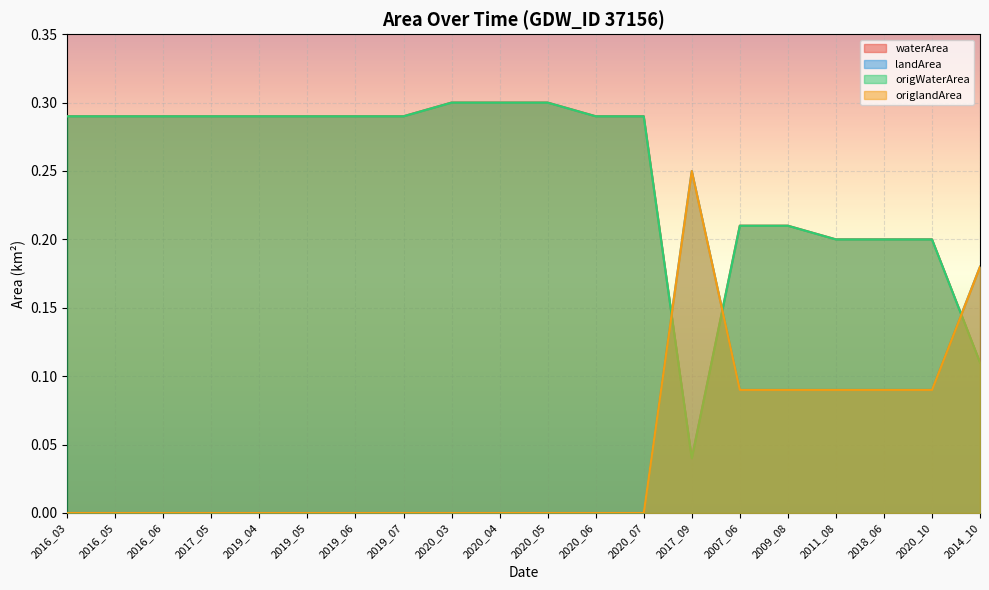

What is the label of the 14th point from the left?

2017_09